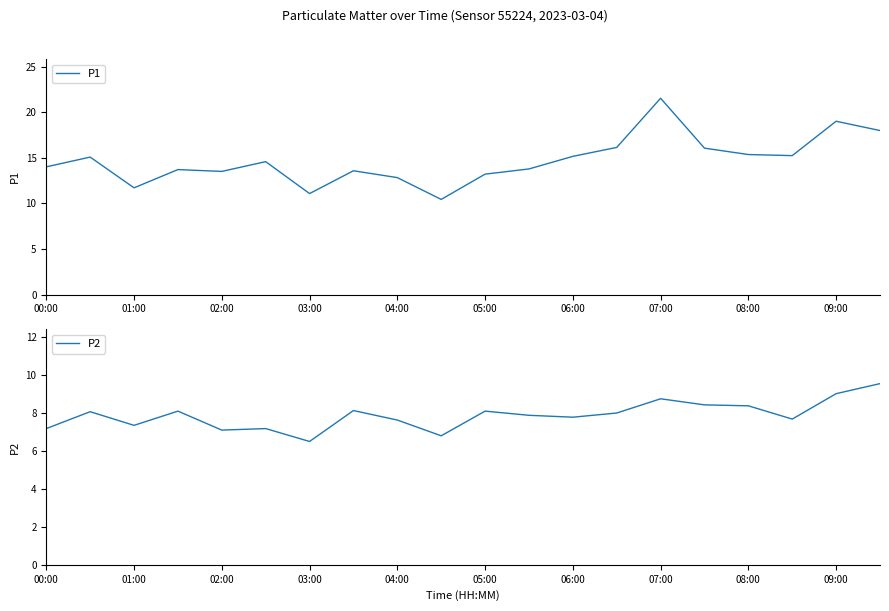

What is the highest value of the P1 series?

21.5